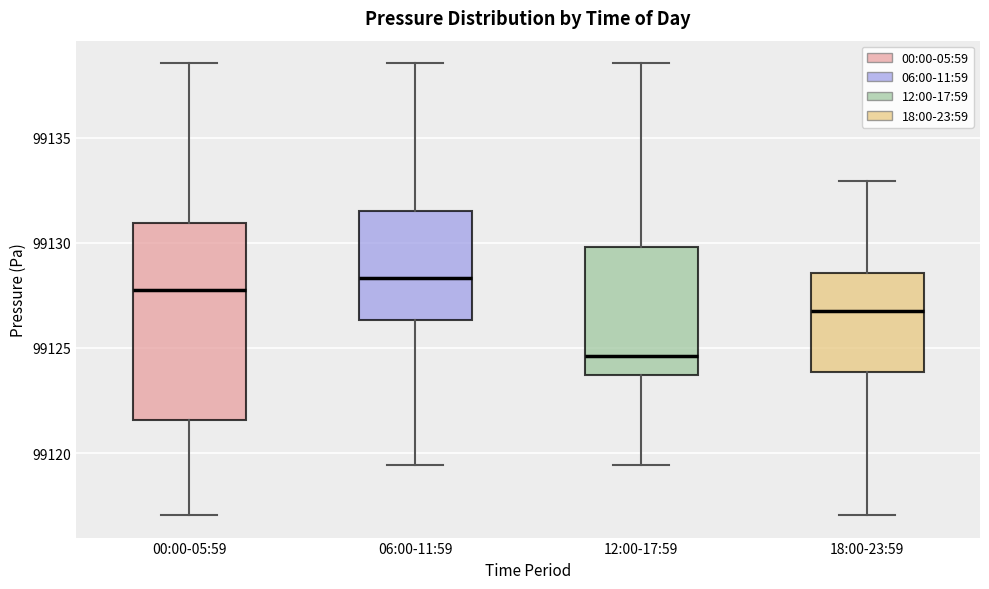

Reading left to right, transcribe this box plot: for each box, give where its median line is, the range the box spans, and where its two whiskers end, as read against the y-axis. The values are not printed on the chart, so give them approximately, as read against the axis.

00:00-05:59: median 99127.5, box 99121.5 to 99131.0, whiskers 99117.0 to 99138.5
06:00-11:59: median 99128.5, box 99126.5 to 99131.5, whiskers 99119.5 to 99138.5
12:00-17:59: median 99124.5, box 99123.5 to 99130.0, whiskers 99119.5 to 99138.5
18:00-23:59: median 99127.0, box 99124.0 to 99128.5, whiskers 99117.0 to 99133.0